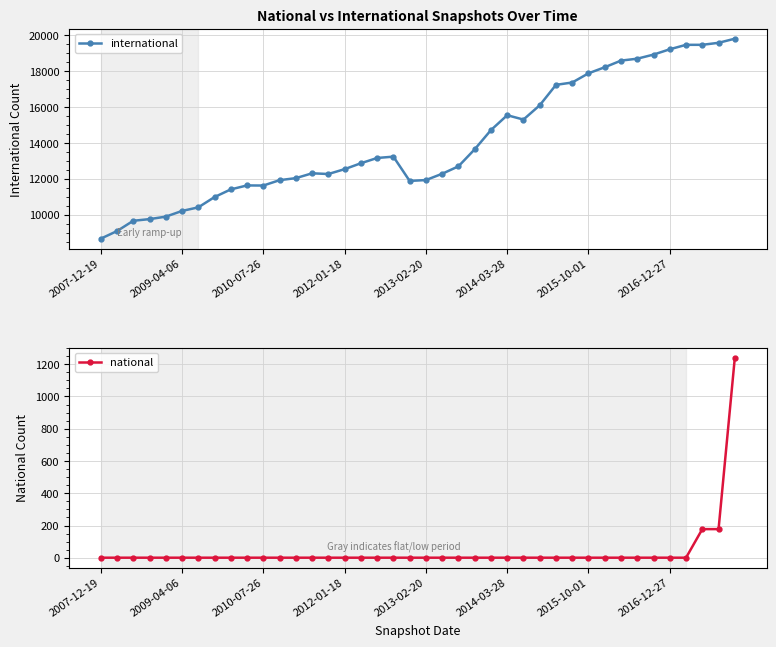

Which category has the lowest value in the national series?

2007-12-19